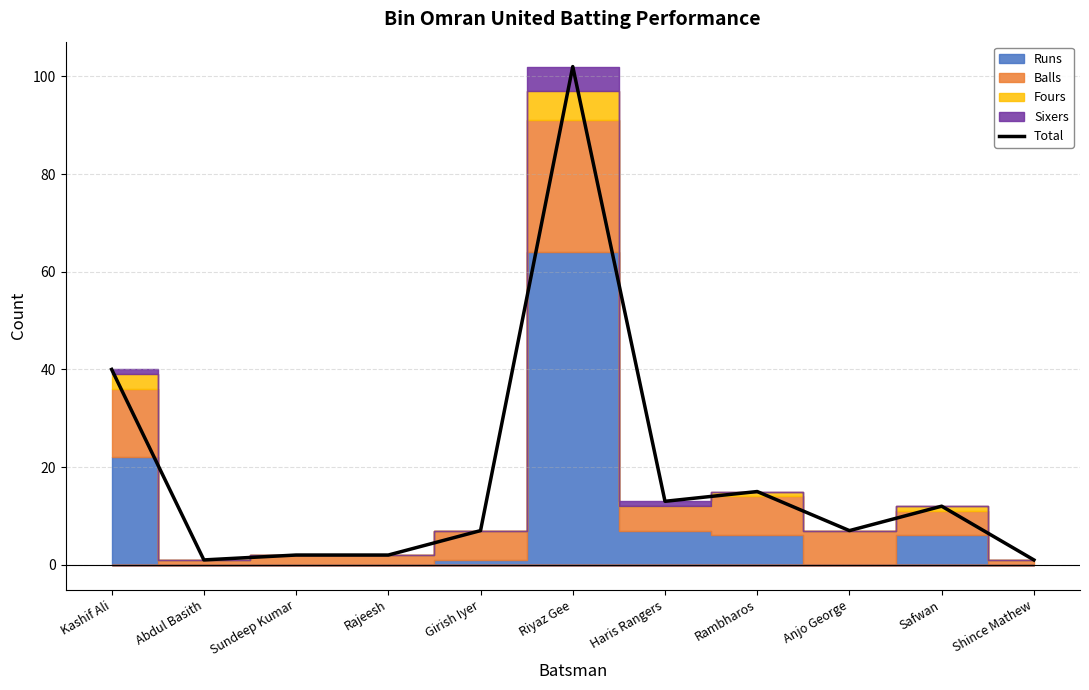

The chart shows a value of 21 at Rambharos. True or false?

False